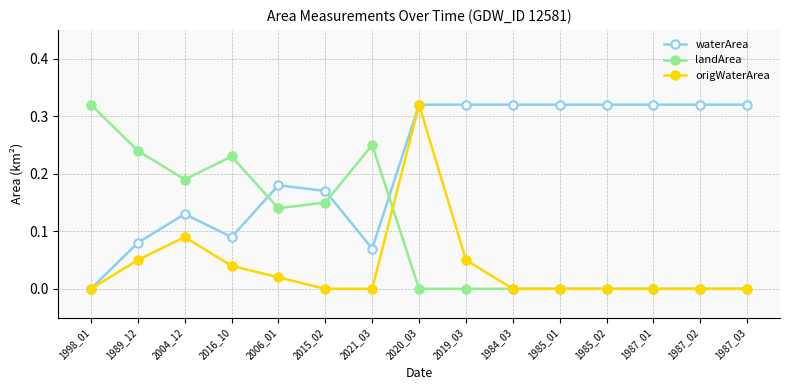

True or false: landArea and waterArea cross at least once.

True